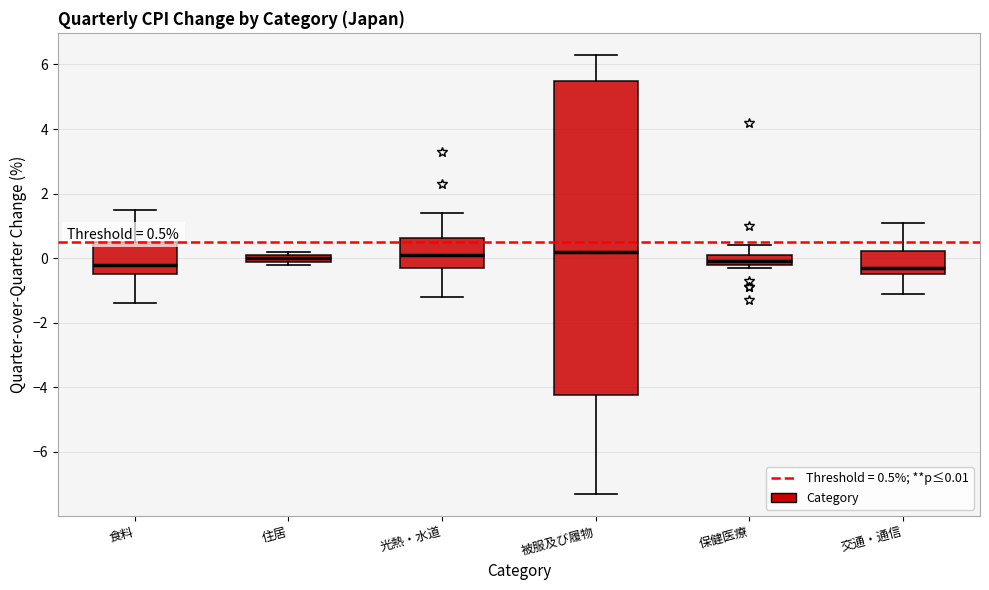

Which box is the tallest, from its lower edge to its upper edge?

被服及び履物